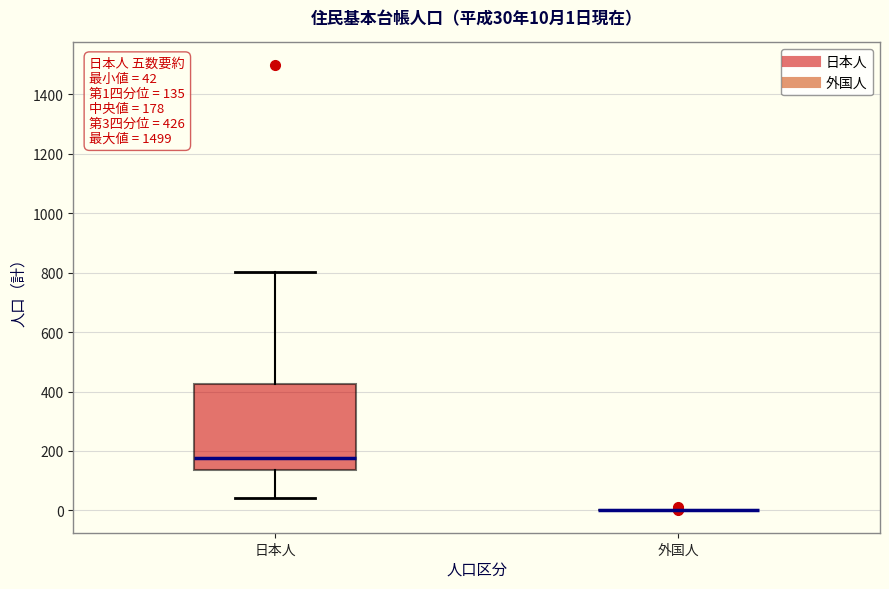

Which box is the tallest, from its lower edge to its upper edge?

日本人